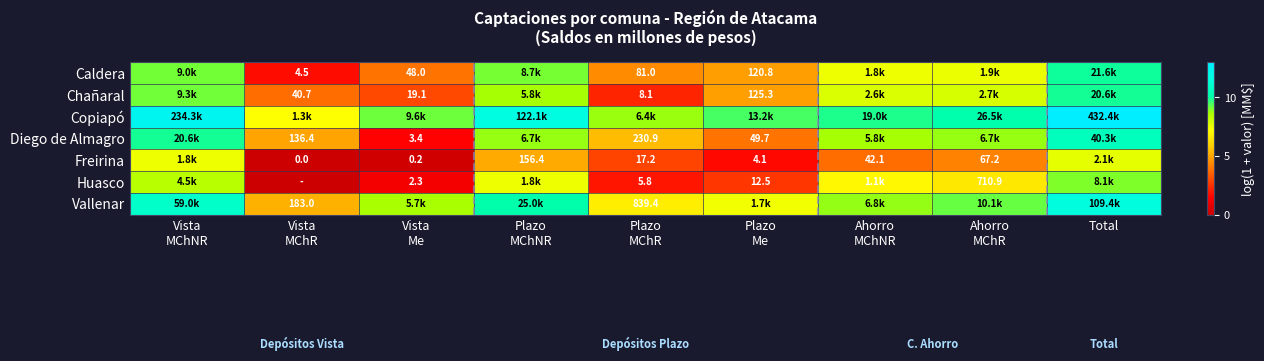

At which label does Copiapó reach its peak?

Total